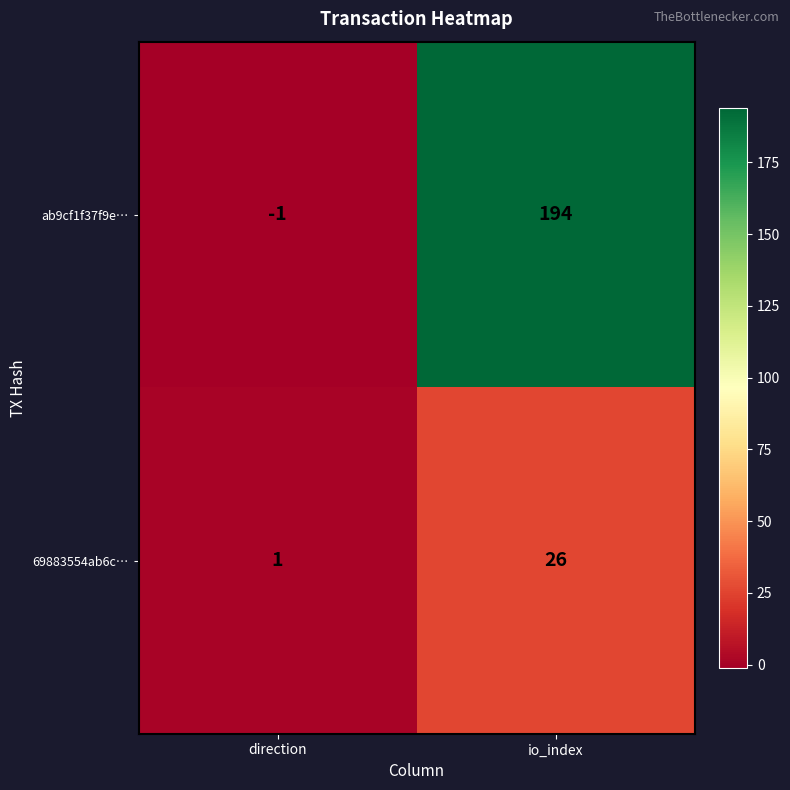

The value of ab9cf1f37f9e… at io_index is 76. True or false?

False